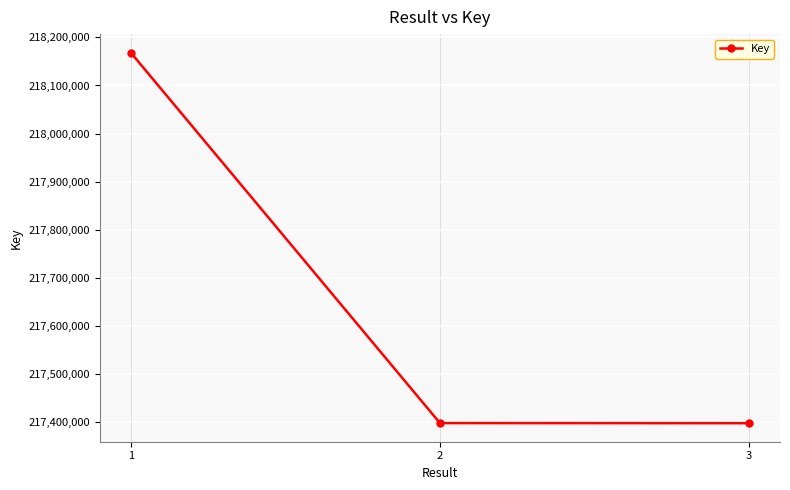

What is the difference between the second highest and minimum values?

224